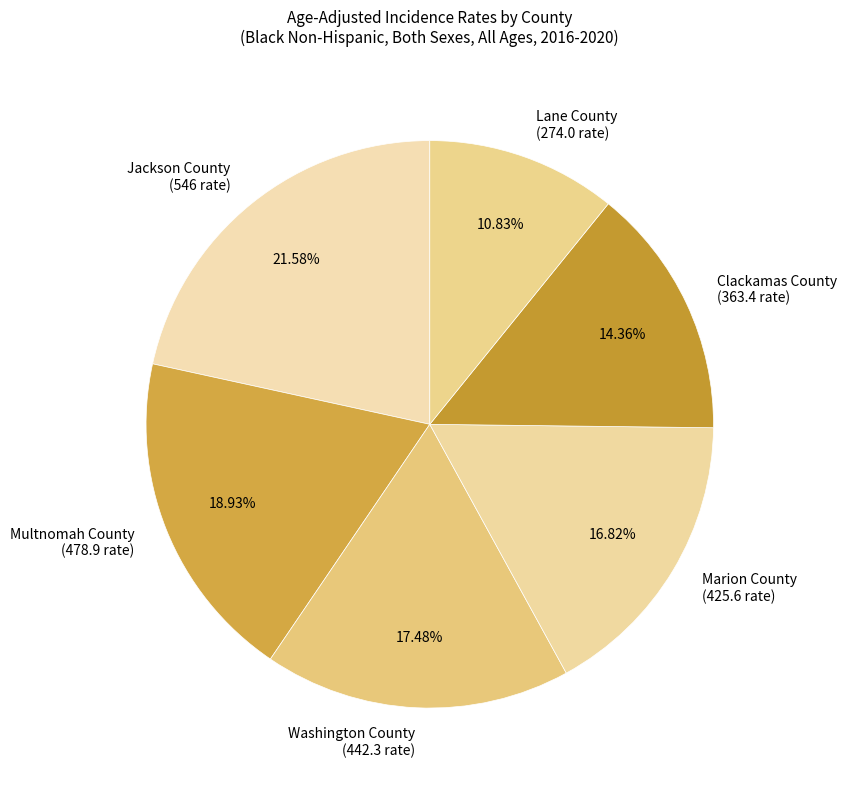

Is Jackson County the majority of the pie?

No